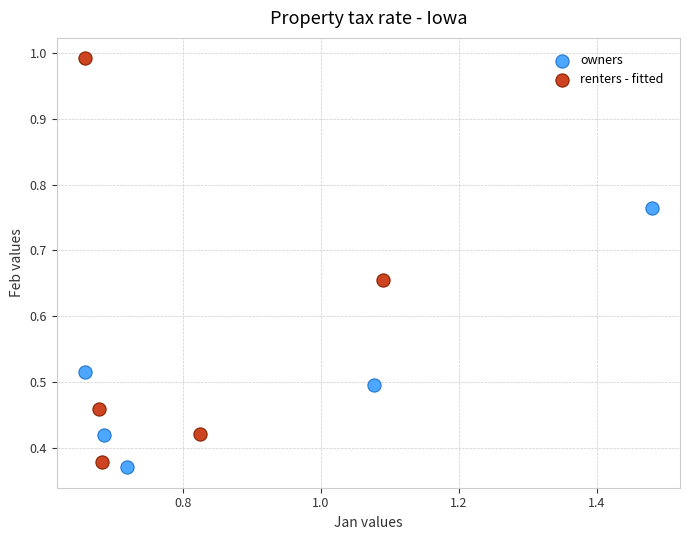

Which series contains the highest Y value?

renters - fitted